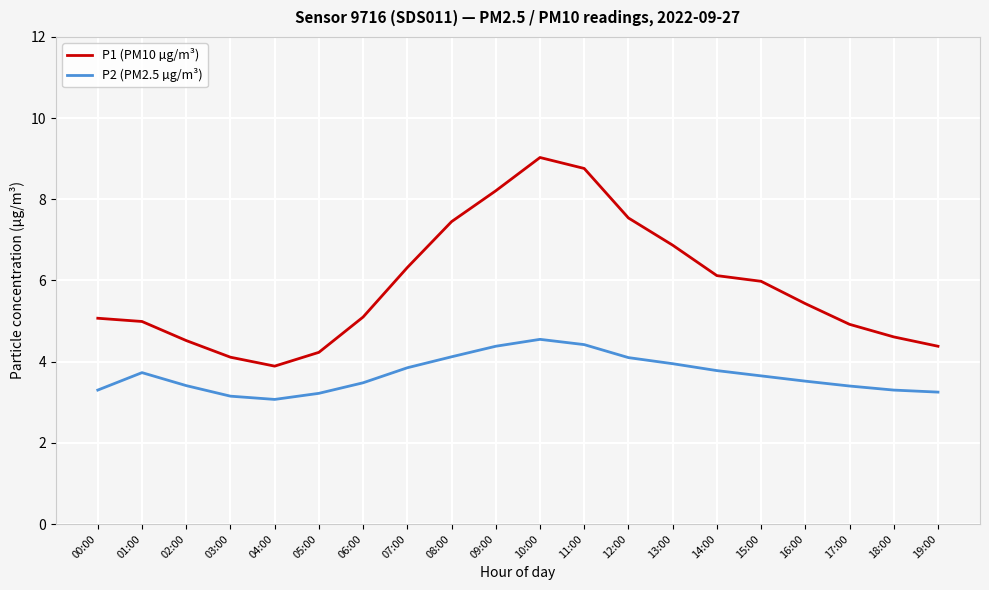

Is the value of P2 (PM2.5 µg/m³) at 12:00 greater than the value of P1 (PM10 µg/m³) at 12:00?

No